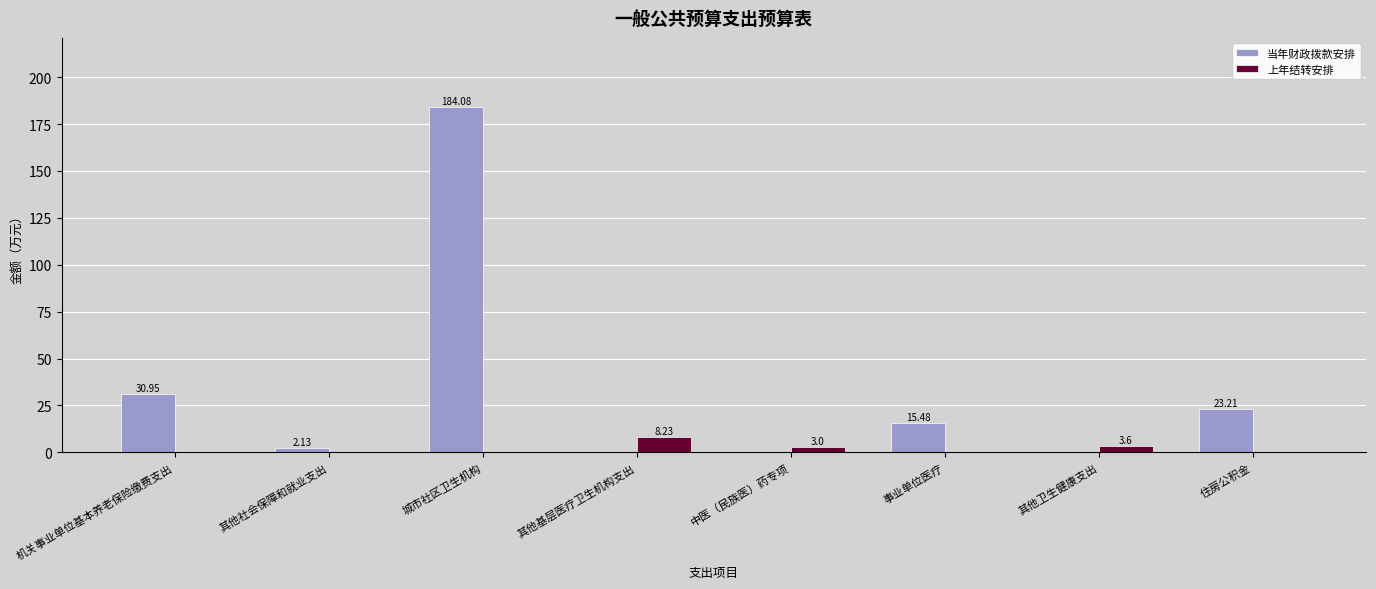

At which label does 上年结转安排 reach its peak?

其他基层医疗卫生机构支出